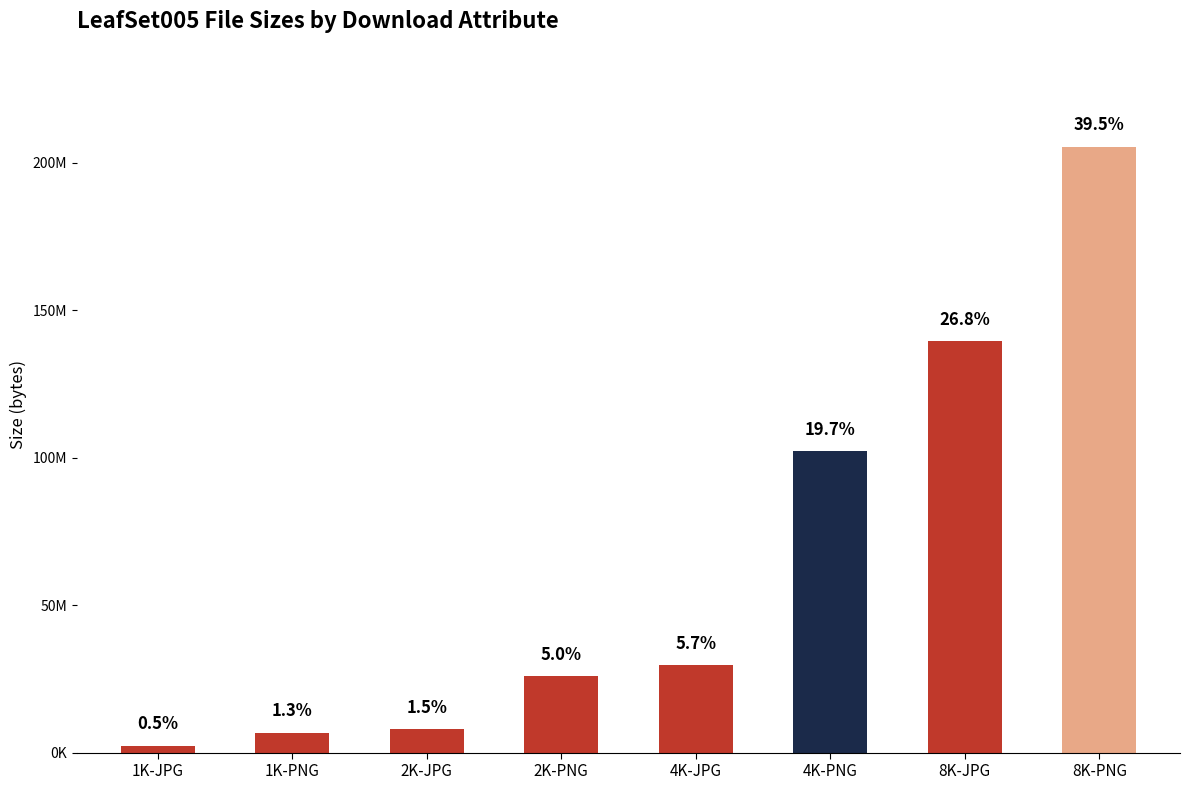

Read the value at 4K-JPG.

29735566